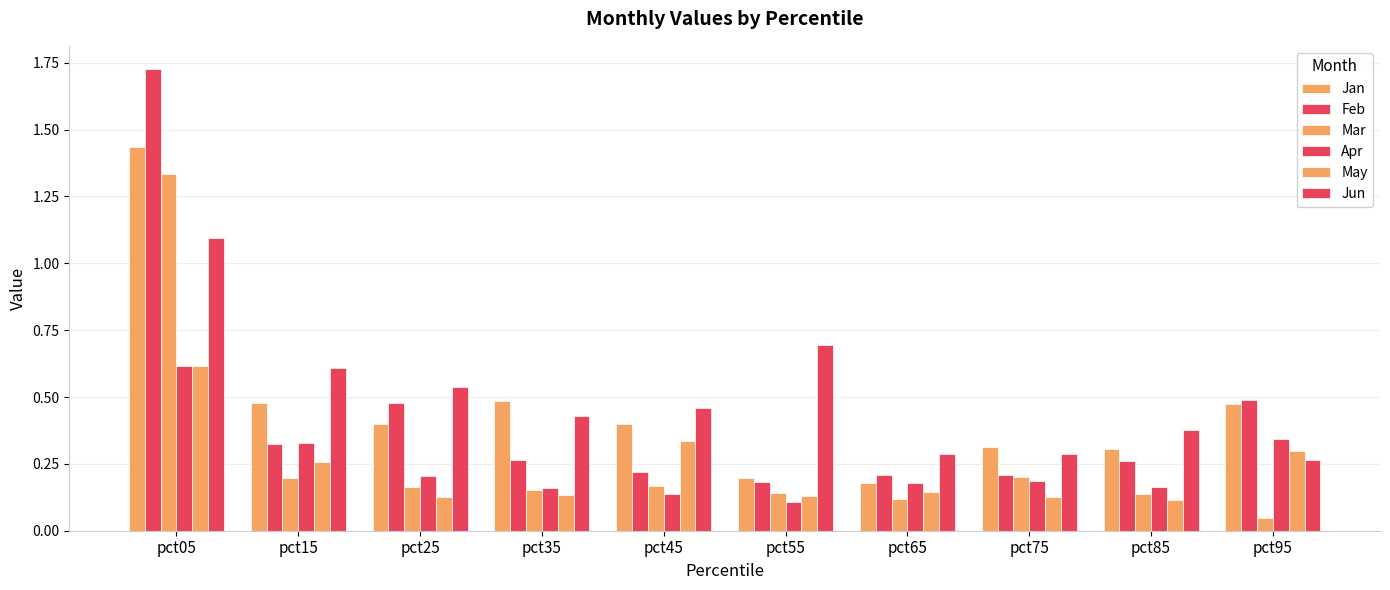

How many groups of bars are there?

10